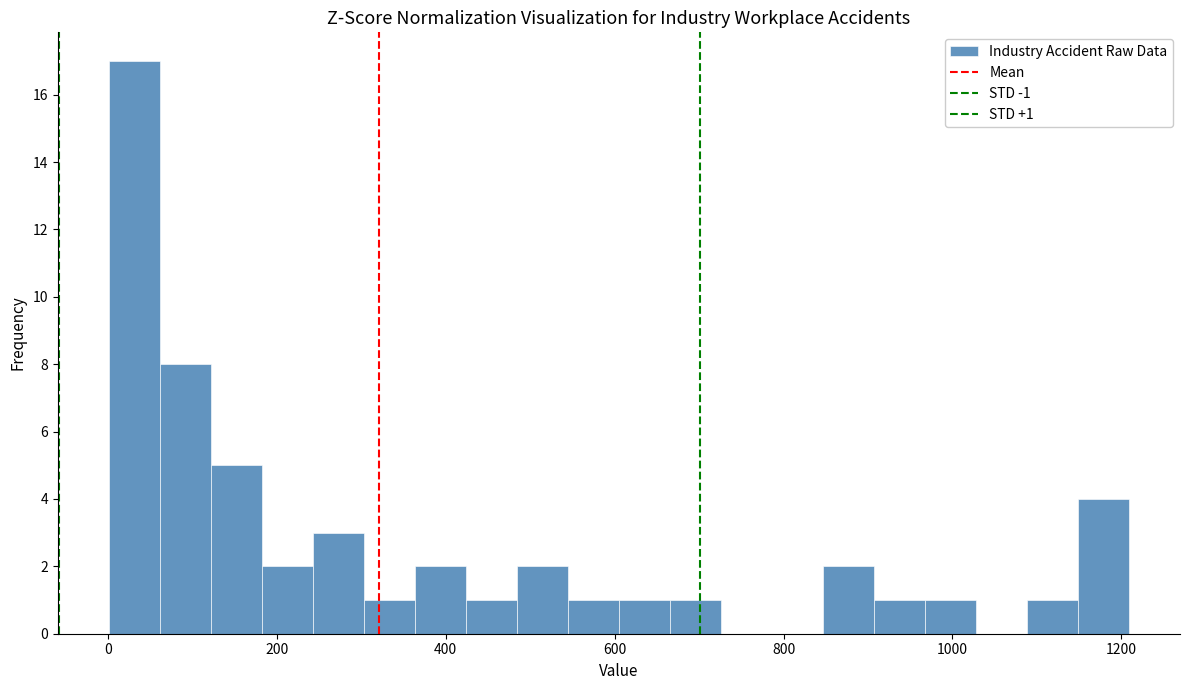

Read against the x-axis, roughly where is the centre of the tallest bar?

40